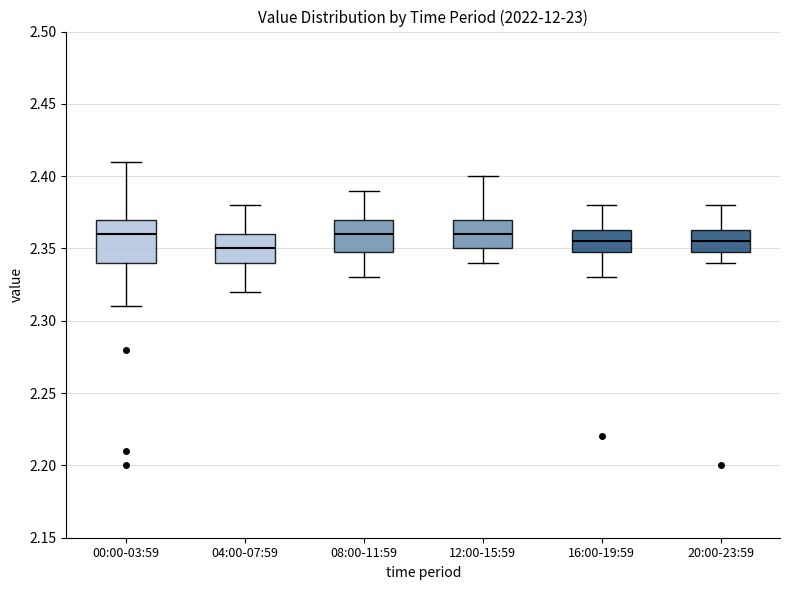

Reading left to right, read every box against the y-axis: the position of its median line, the range the box covers, and the ends of its whiskers. The values are not printed on the chart, so give them approximately, as read against the axis.

00:00-03:59: median 2.360, box 2.340 to 2.370, whiskers 2.310 to 2.410
04:00-07:59: median 2.350, box 2.340 to 2.360, whiskers 2.320 to 2.380
08:00-11:59: median 2.360, box 2.350 to 2.370, whiskers 2.330 to 2.390
12:00-15:59: median 2.360, box 2.350 to 2.370, whiskers 2.340 to 2.400
16:00-19:59: median 2.355, box 2.350 to 2.365, whiskers 2.330 to 2.380
20:00-23:59: median 2.355, box 2.350 to 2.365, whiskers 2.340 to 2.380